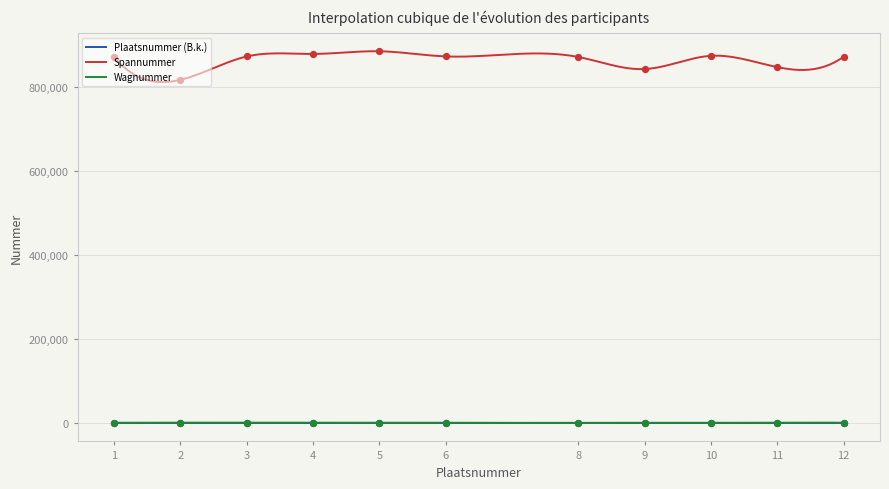

Which series contains the highest Y value?

Spannummer